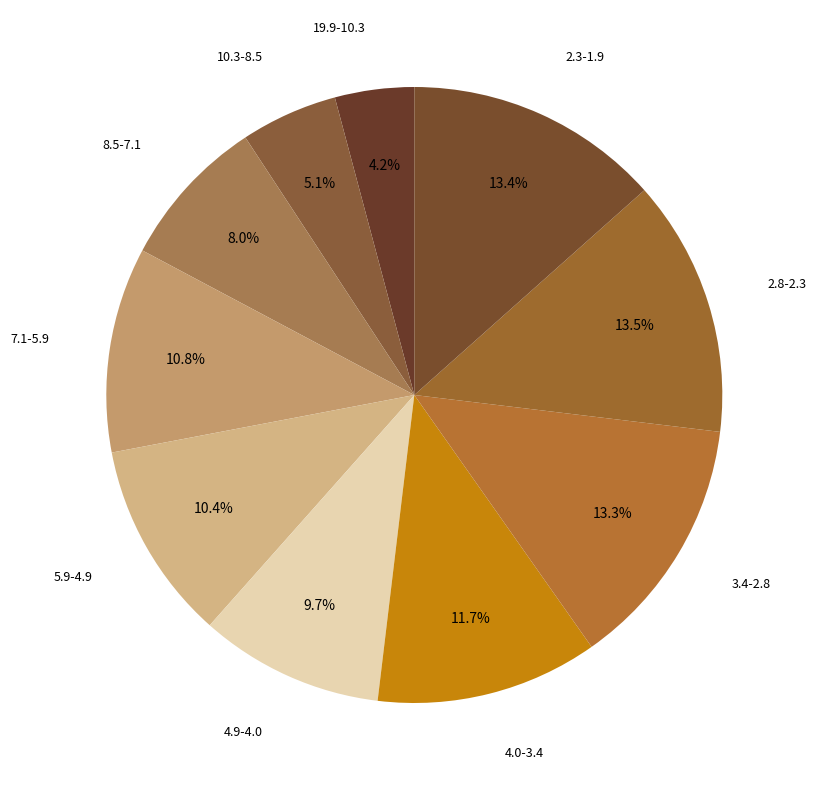

To the nearest percent, what portion does 5.9-4.9 represent?

10%